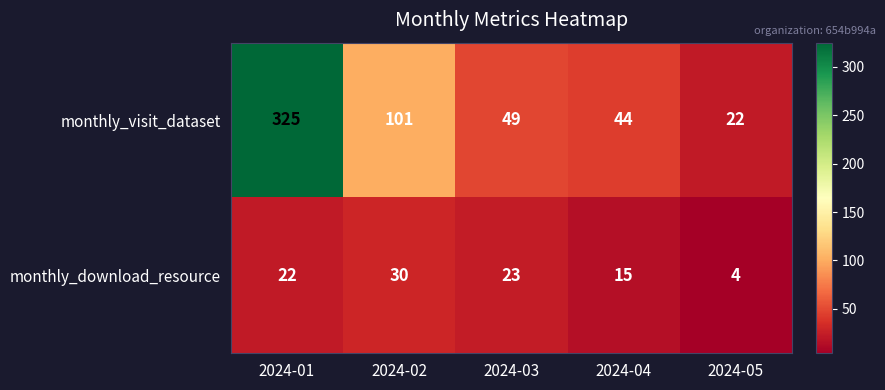

What is the spread (max minus min) of values at 2024-03?

26